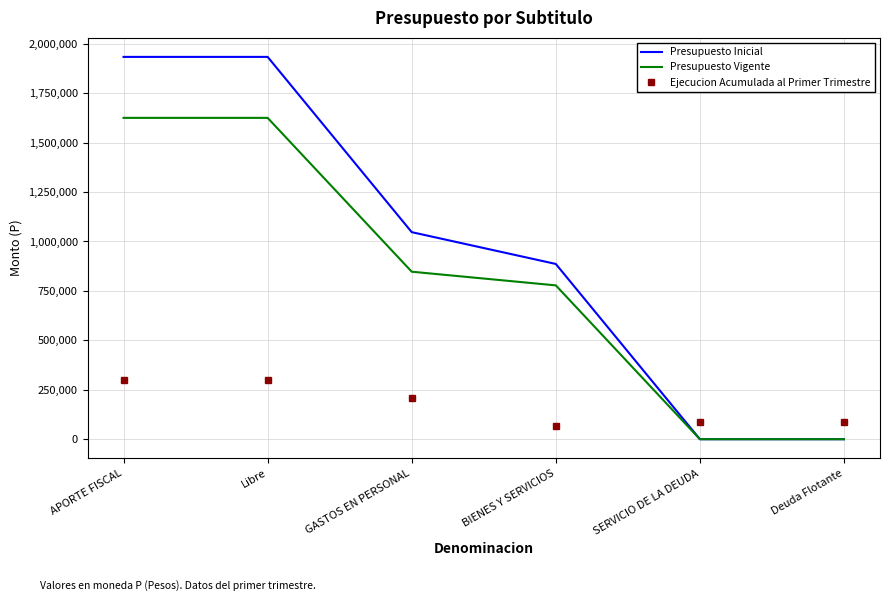

What is the difference between the second highest and second lowest values in the Presupuesto Vigente series?

1624656